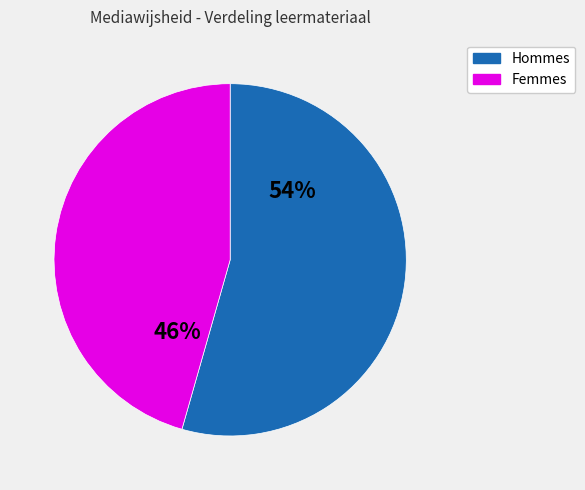

To the nearest percent, what is the average slice percentage?

50%